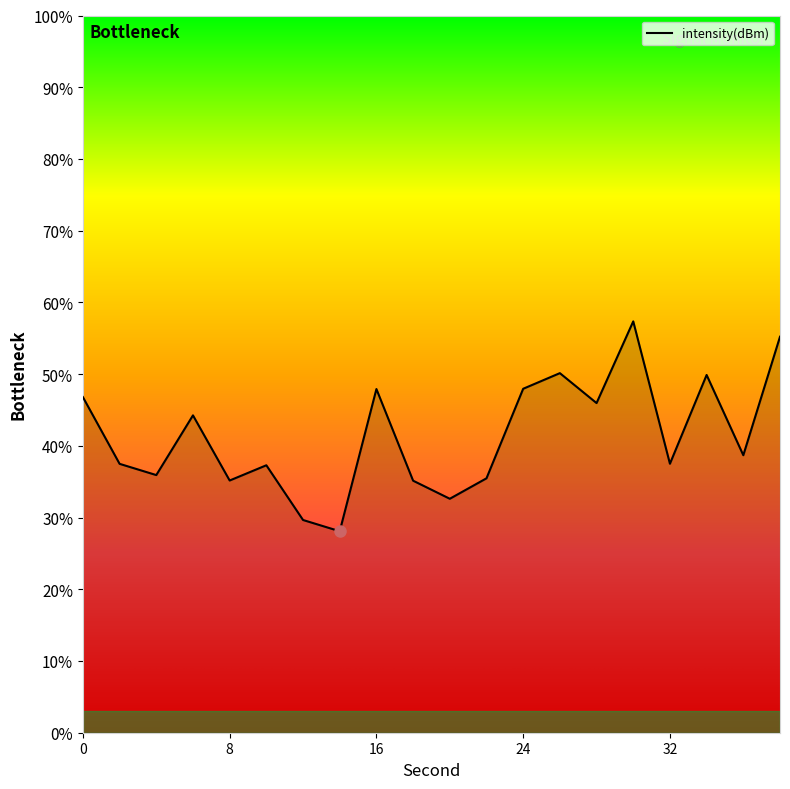

What is the difference between the maximum and minimum values?

29.3